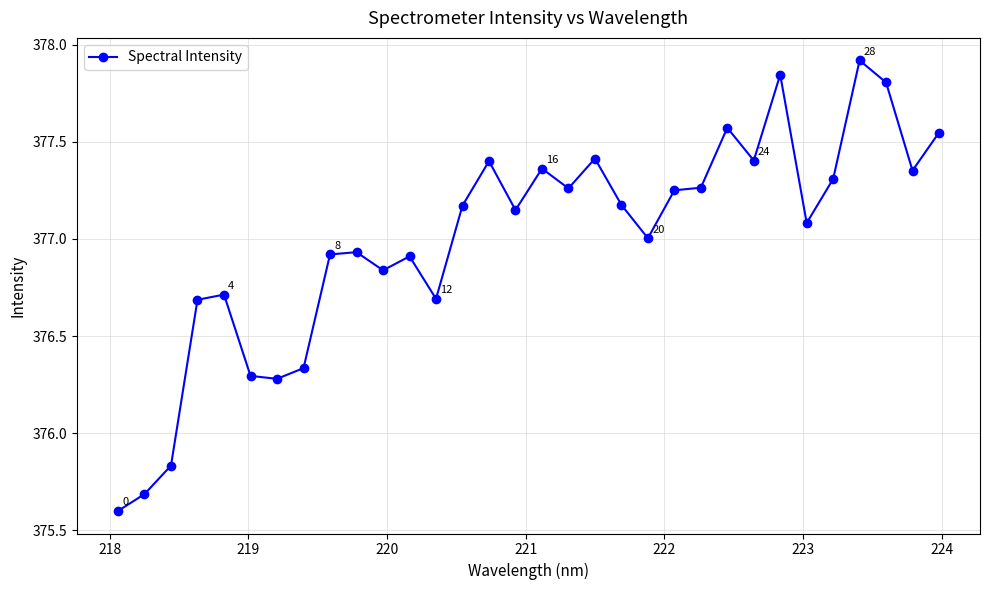

What is the minimum value shown in the chart?

375.6